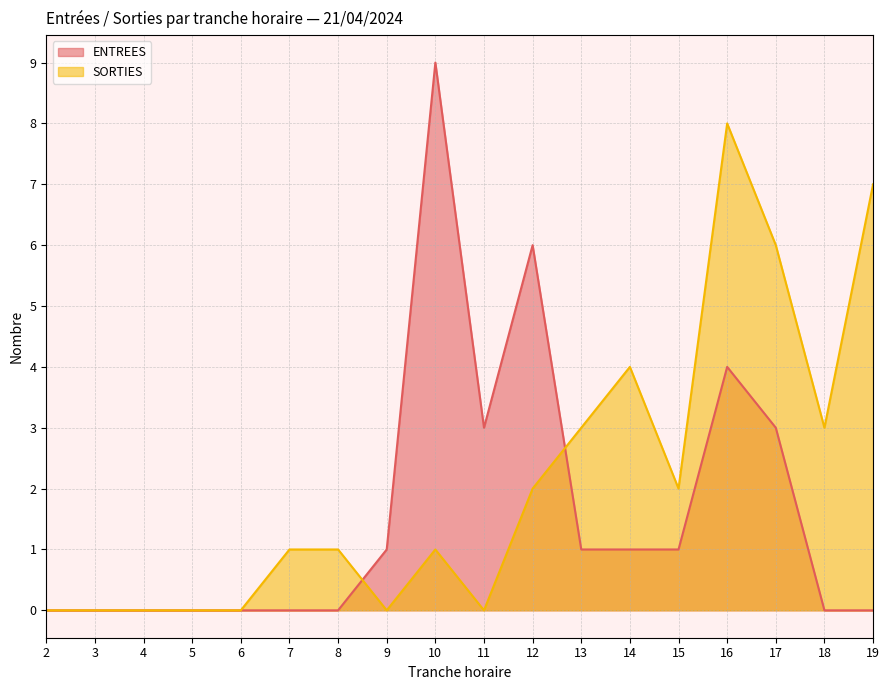

Is it true that SORTIES equals 4 at 11?

False